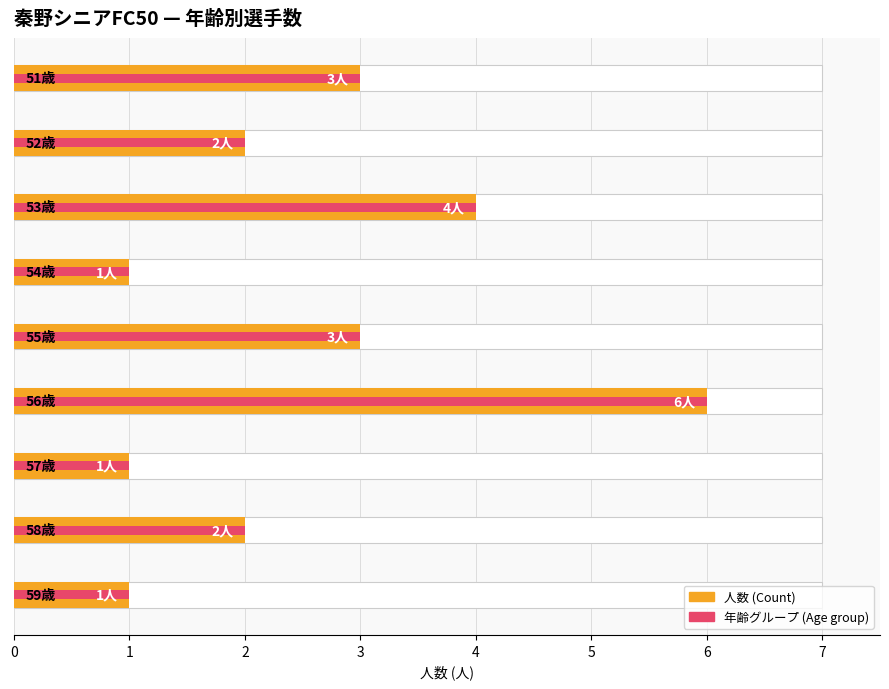

How many values in the 年齢 (Age) series are below 2?

3